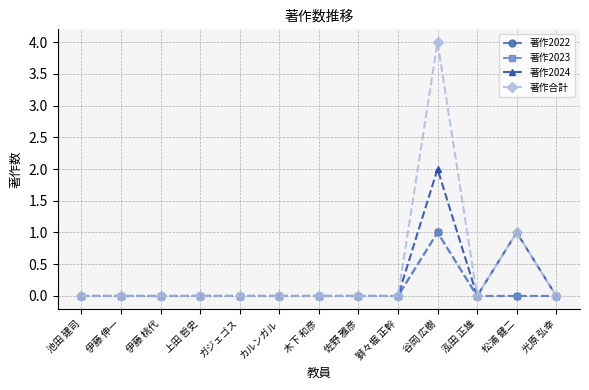

Between 木下 和彦 and 松浦 健二, which is larger?

木下 和彦